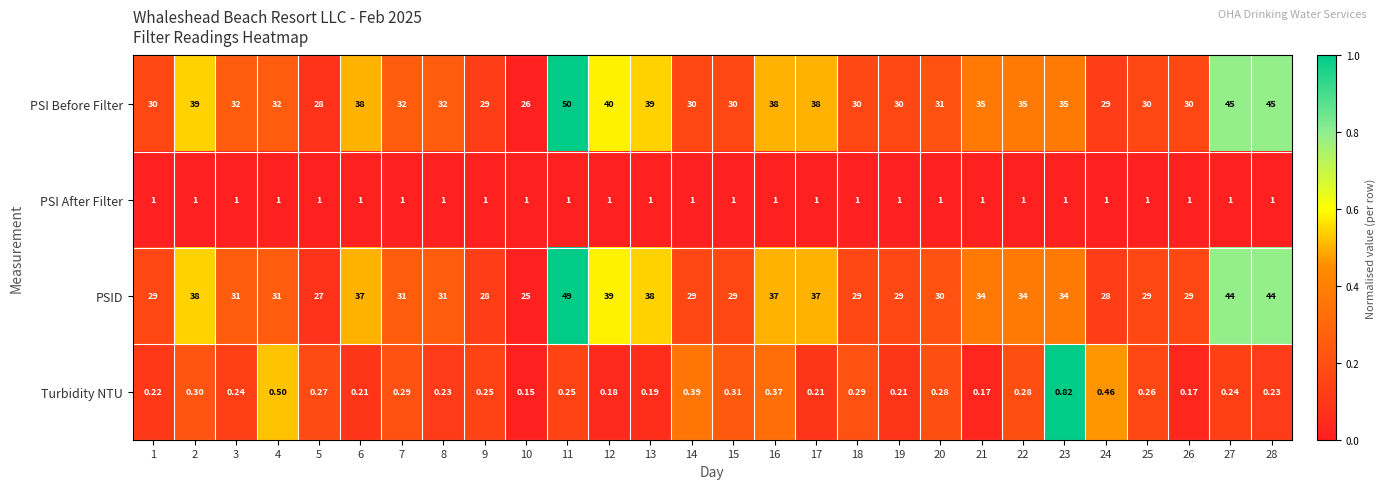

List the series in order of their peak value, highest first.

PSI Before Filter, PSID, PSI After Filter, Turbidity NTU